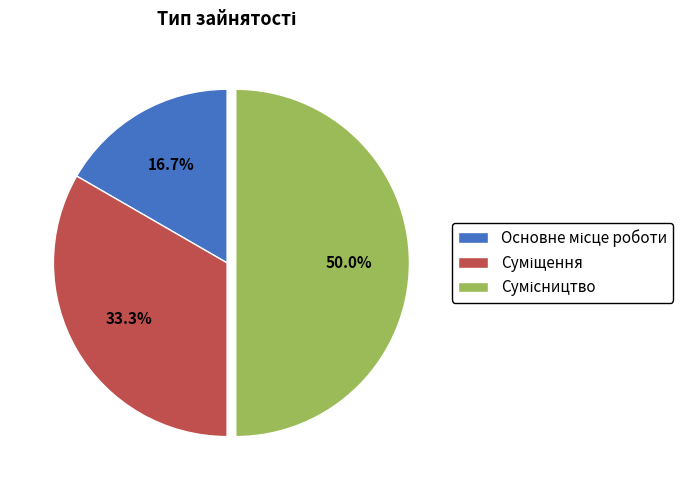

How many slices are in this pie chart?

3